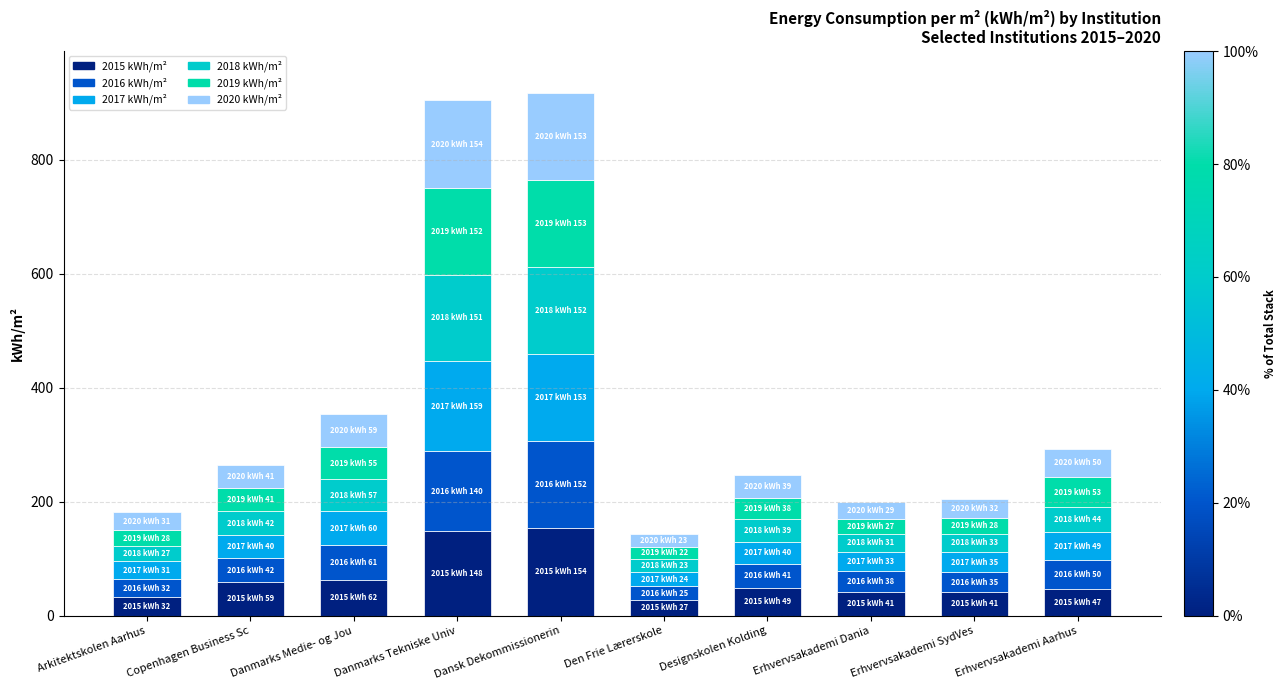

What is the difference between the maximum and minimum values in the 2018 kWh/m² series?

129